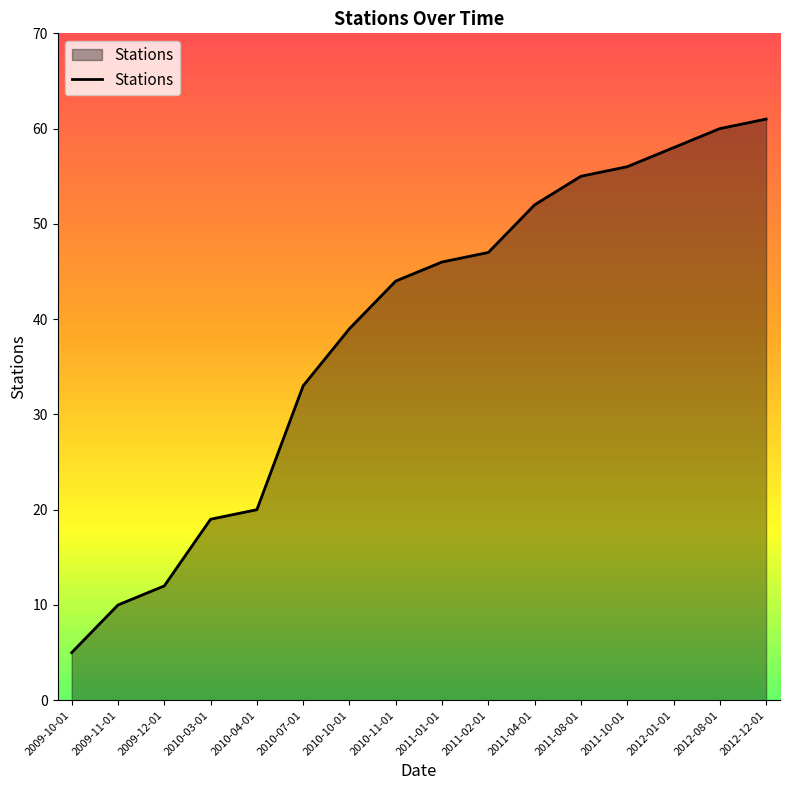

Rank the categories by value from lowest to highest.

2009-10-01, 2009-11-01, 2009-12-01, 2010-03-01, 2010-04-01, 2010-07-01, 2010-10-01, 2010-11-01, 2011-01-01, 2011-02-01, 2011-04-01, 2011-08-01, 2011-10-01, 2012-01-01, 2012-08-01, 2012-12-01